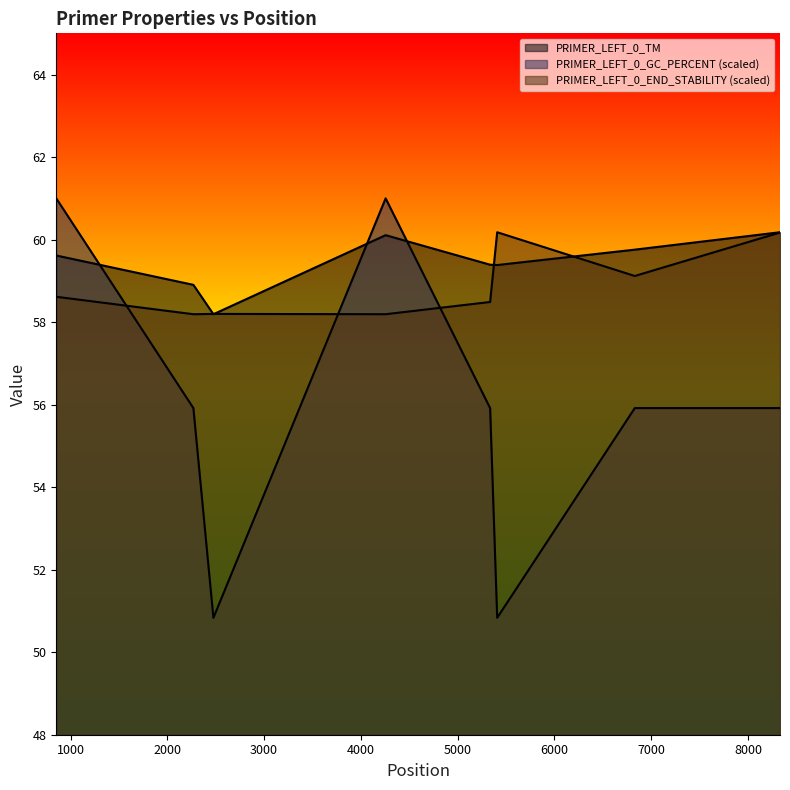

Where is PRIMER_LEFT_0_END_STABILITY nearest to the value 59?

6831